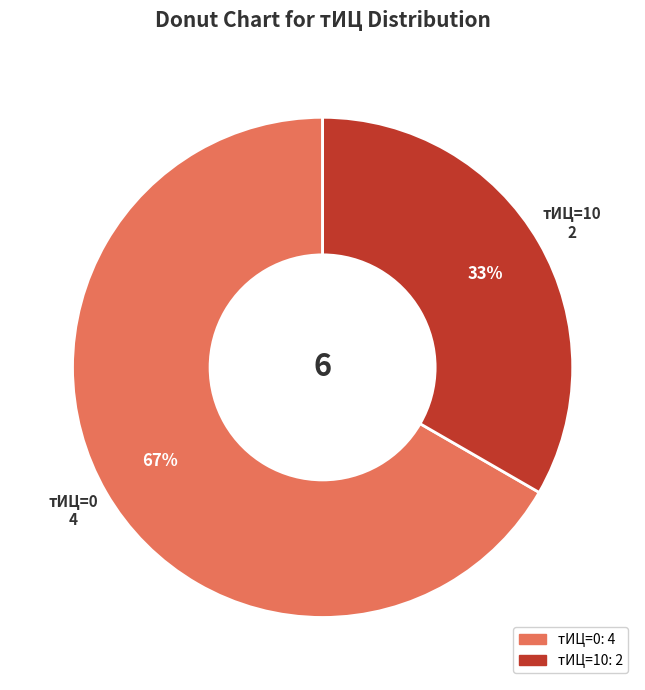

Is the sum of тИЦ=10 and тИЦ=0 greater than half?

Yes